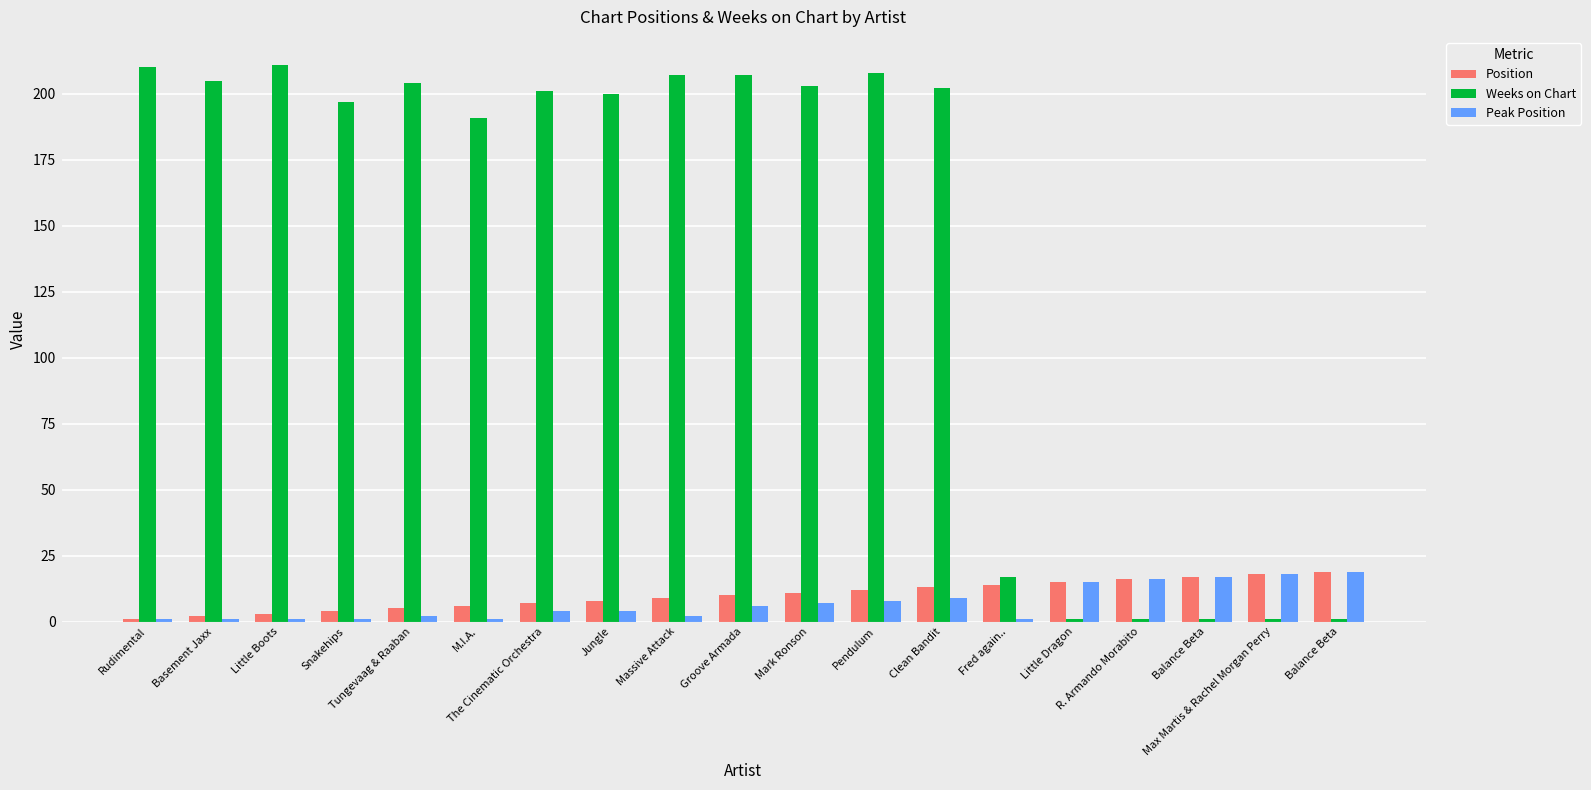

Reading left to right, list all the values displayed in this chart.

Position: 1	2	3	4	5	6	7	8	9	10	11	12	13	14	15	16	17	18	19
Weeks on Chart: 210	205	211	197	204	191	201	200	207	207	203	208	202	17	1	1	1	1	1
Peak Position: 1	1	1	1	2	1	4	4	2	6	7	8	9	1	15	16	17	18	19